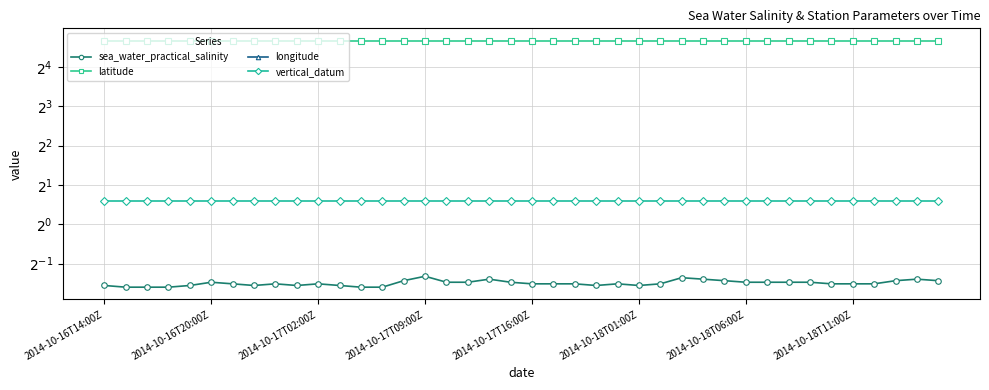

True or false: latitude and longitude cross at least once.

False